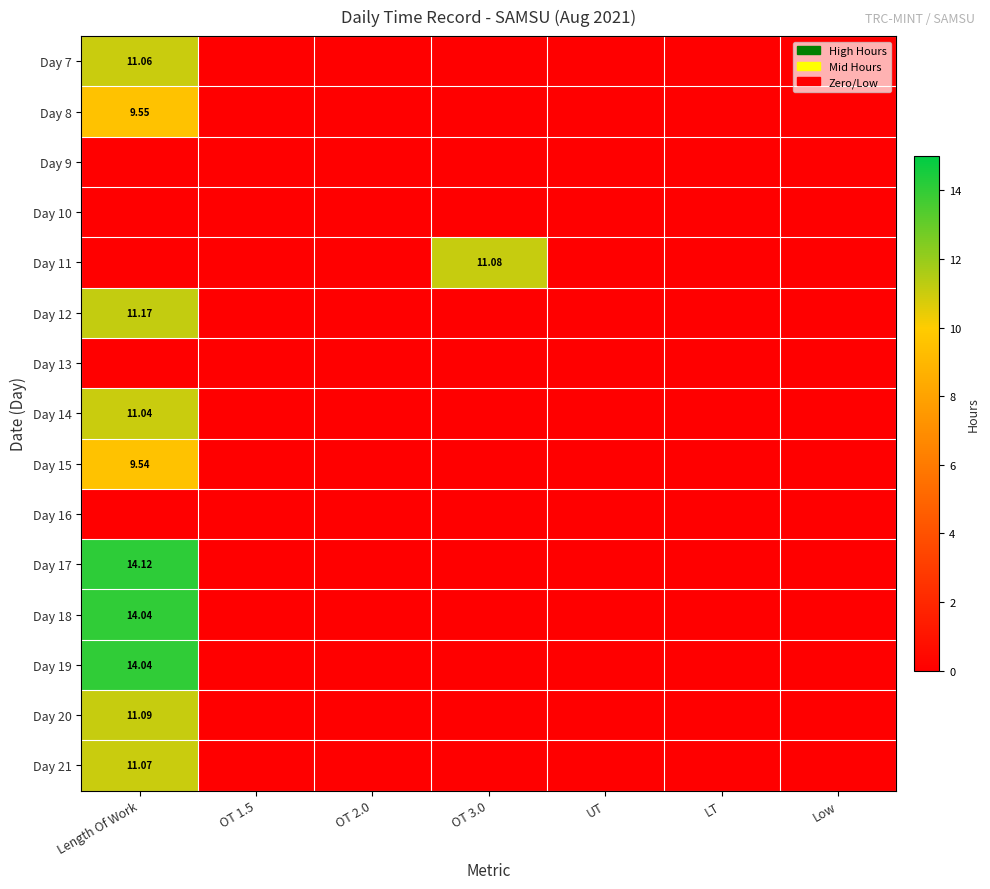

At which label does Day 19 reach its minimum?

OT 1.5